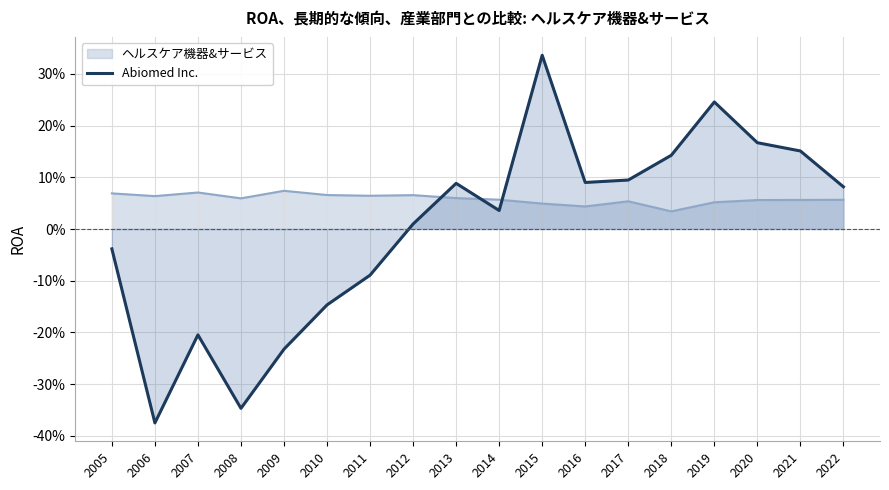

Which has a higher value, 2022 or 2009?

2022